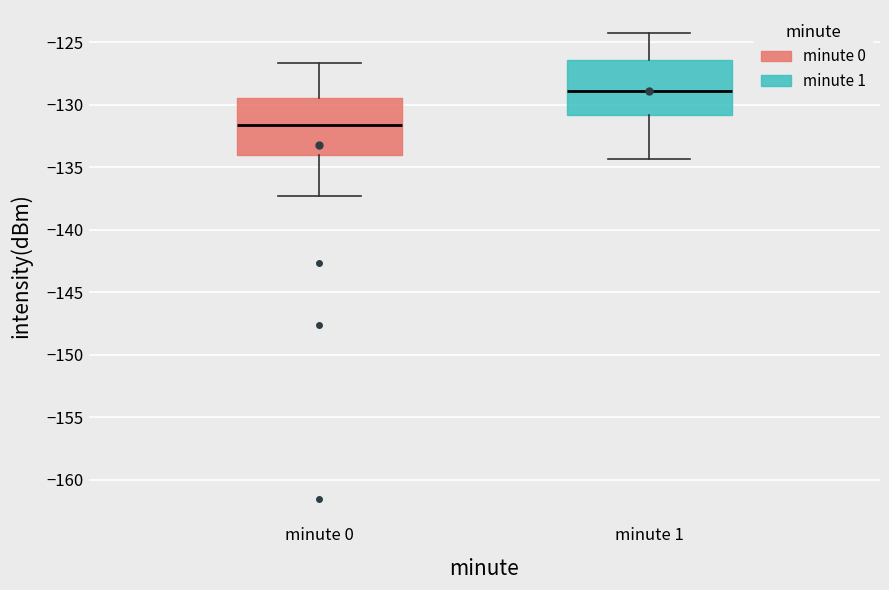

Reading left to right, read every box against the y-axis: the position of its median line, the range the box covers, and the ends of its whiskers. The values are not printed on the chart, so give them approximately, as read against the axis.

minute 0: median -131.5, box -134.0 to -129.5, whiskers -137.5 to -126.5
minute 1: median -129.0, box -131.0 to -126.5, whiskers -134.5 to -124.5